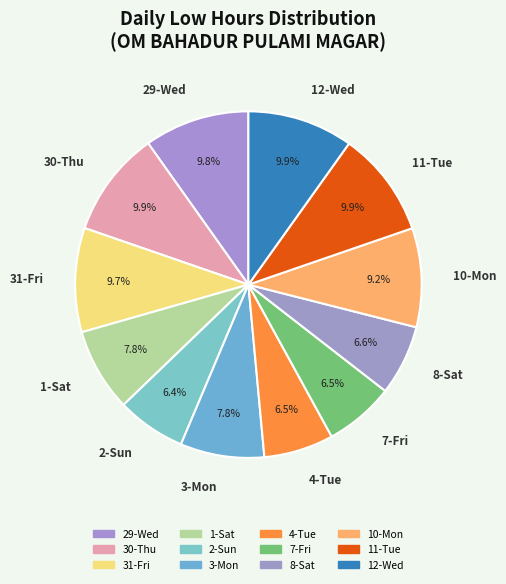

Does any single category account for the majority?

No